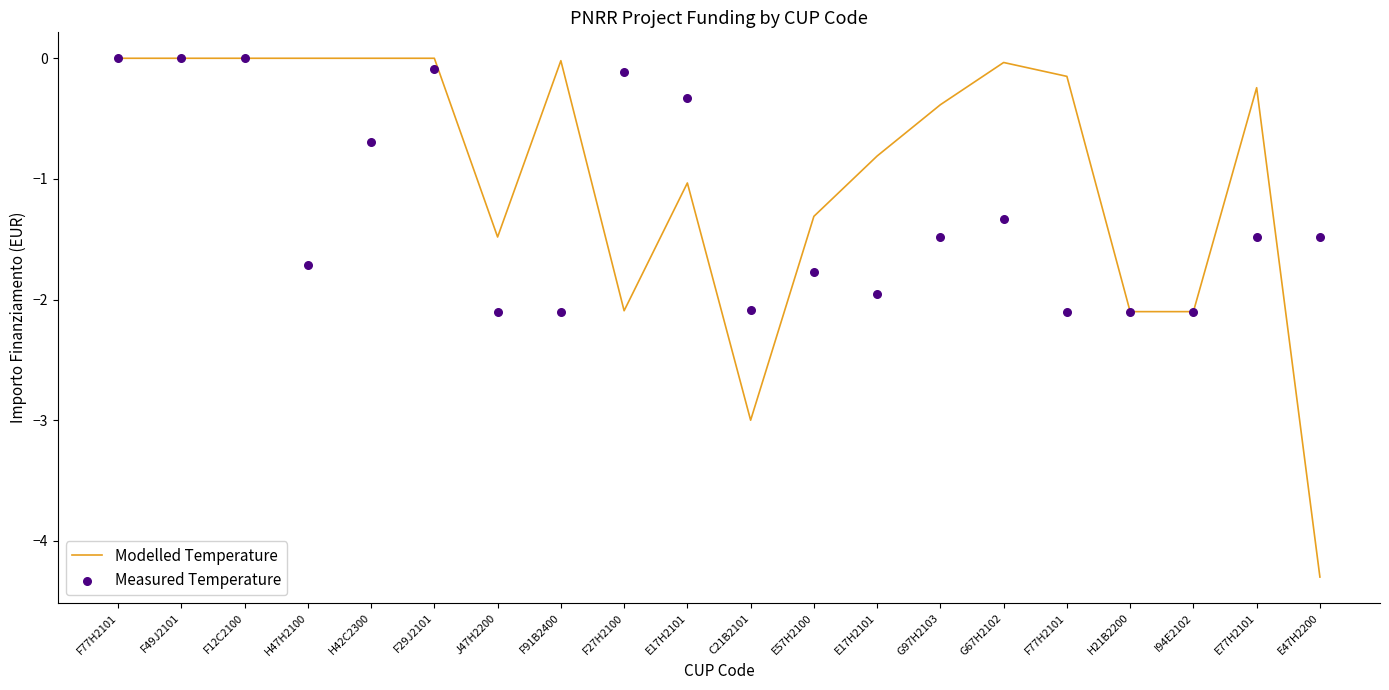

What are all the series names shown in the legend?

Modelled Temperature, Measured Temperature